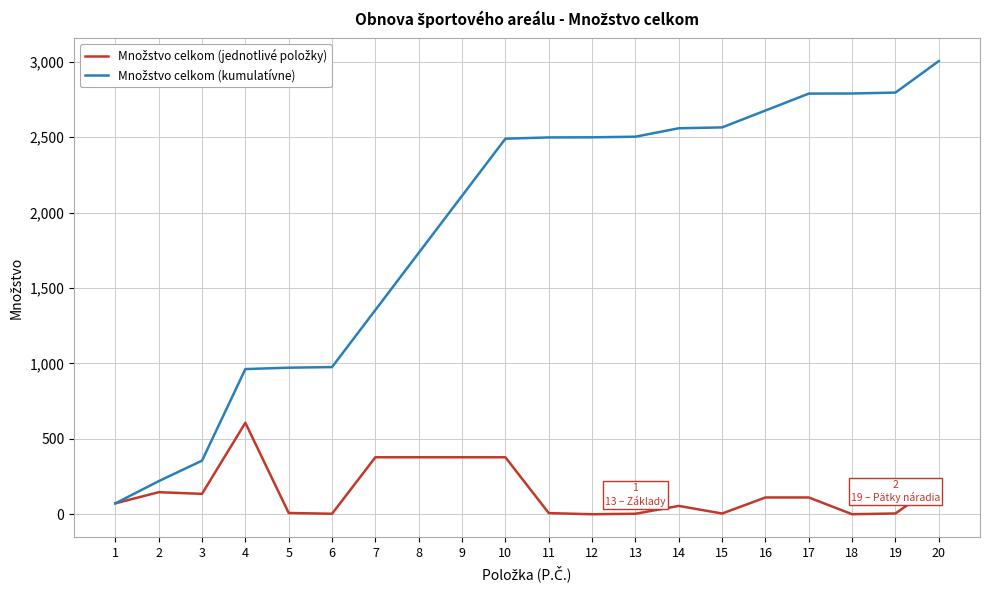

What is the spread (max minus min) of values at 10?

2111.5